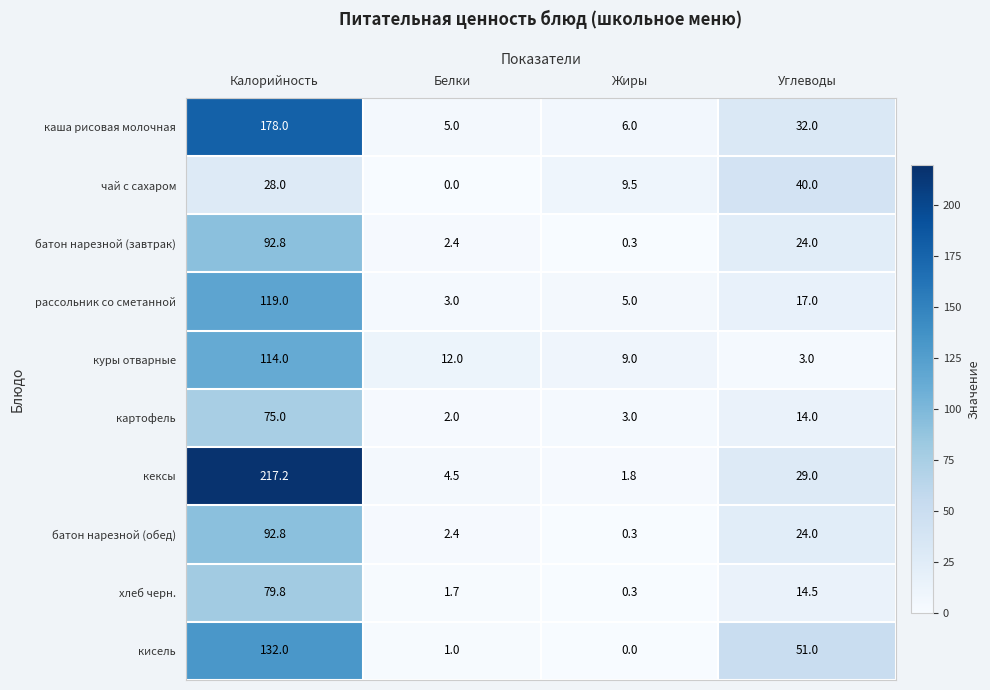

What is the difference between the maximum and minimum values in the кексы series?

215.4